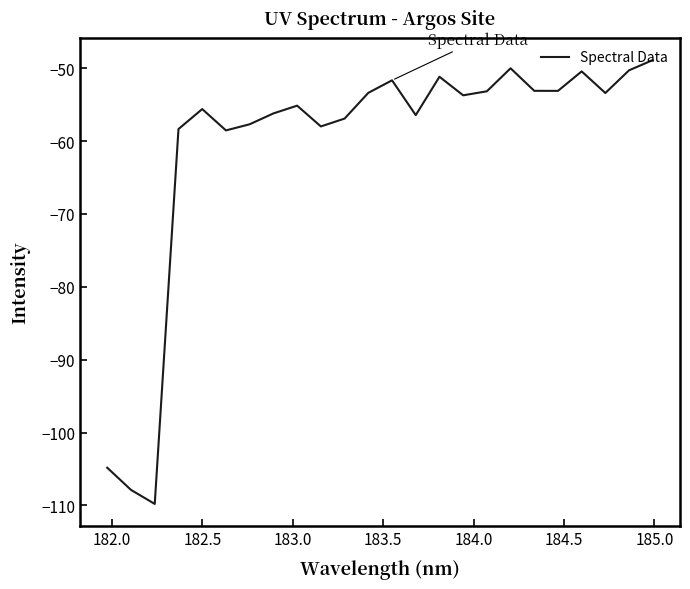

What is the difference between the maximum and second lowest values?

59.0